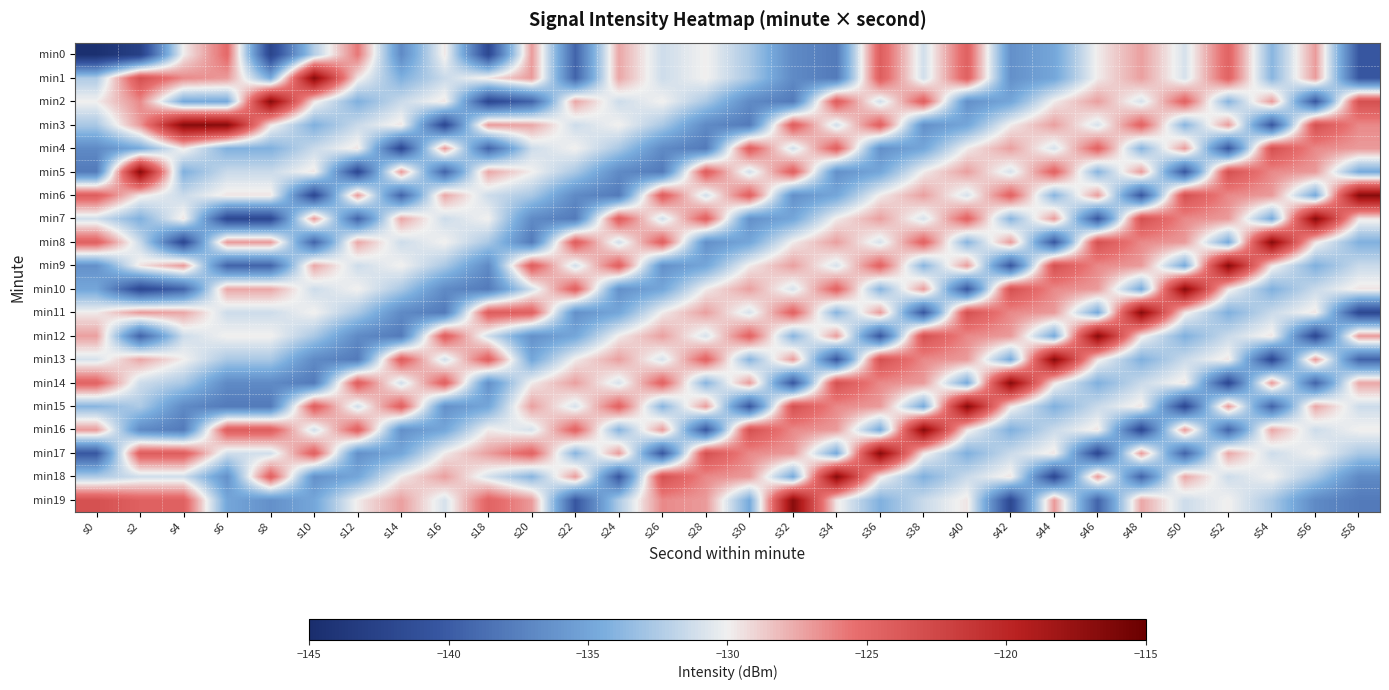

Which category has the highest value across all series?

s10